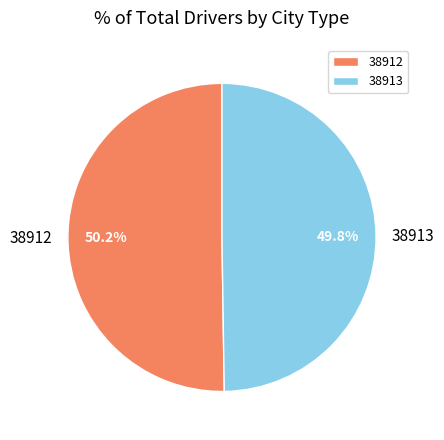

What percentage is the 38912 slice, to the nearest percent?

50%